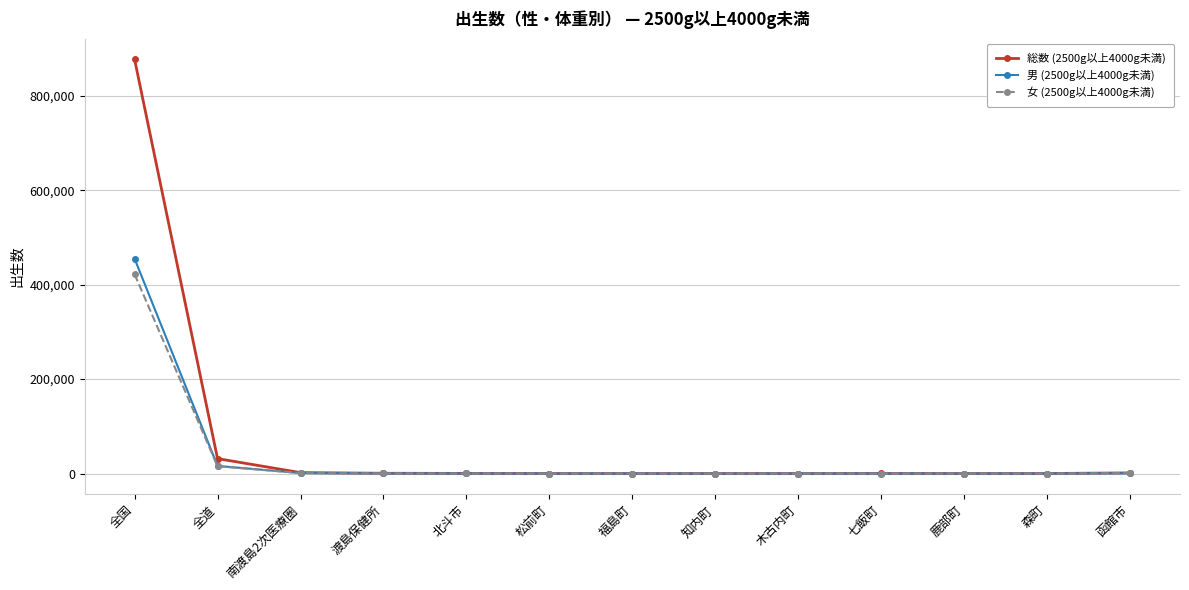

What is the maximum value for 女 (2500g以上4000g未満)?

422173